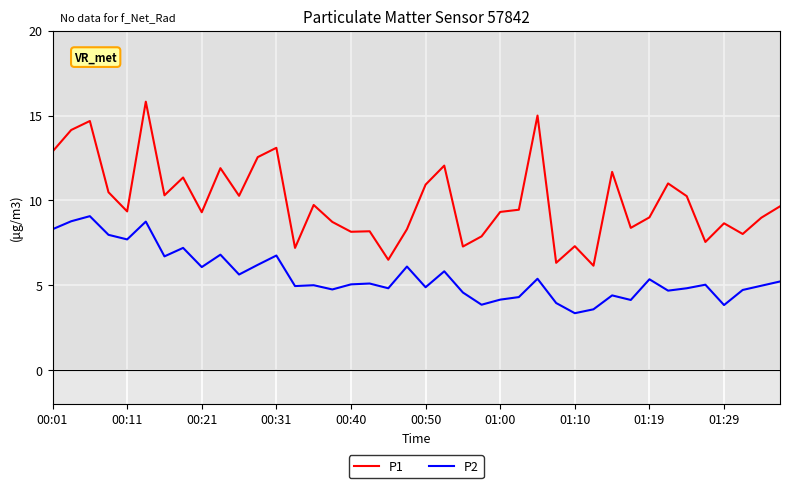

How many distinct data groups are displayed?

2